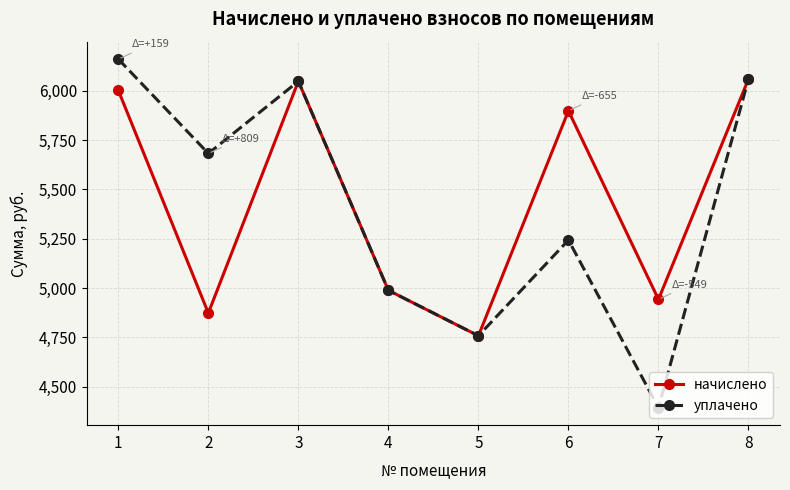

At how many categories does at least one series exceed 5972?

3